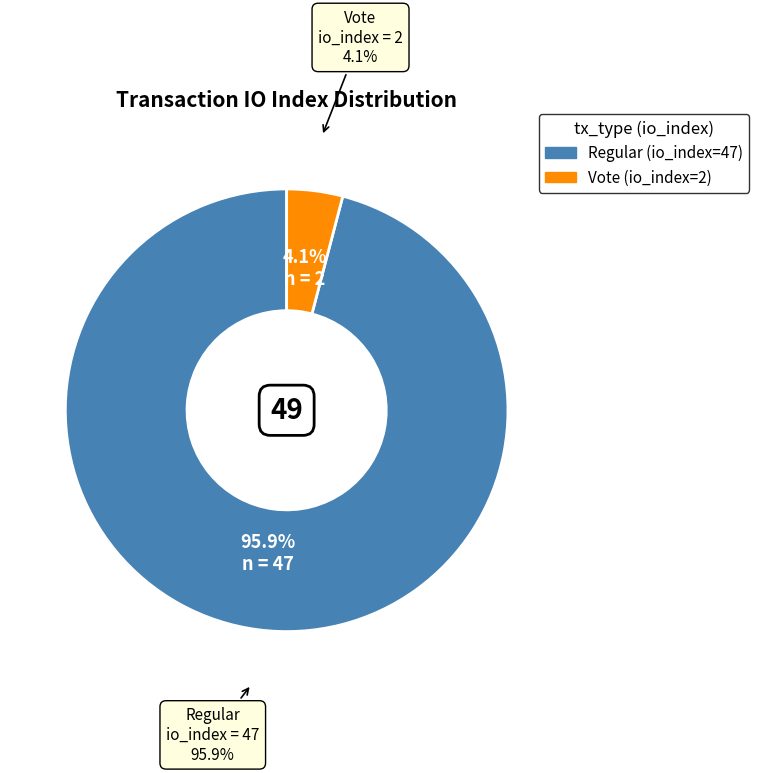

Between Regular (io_index=47) and Vote (io_index=2), which is larger?

Regular (io_index=47)